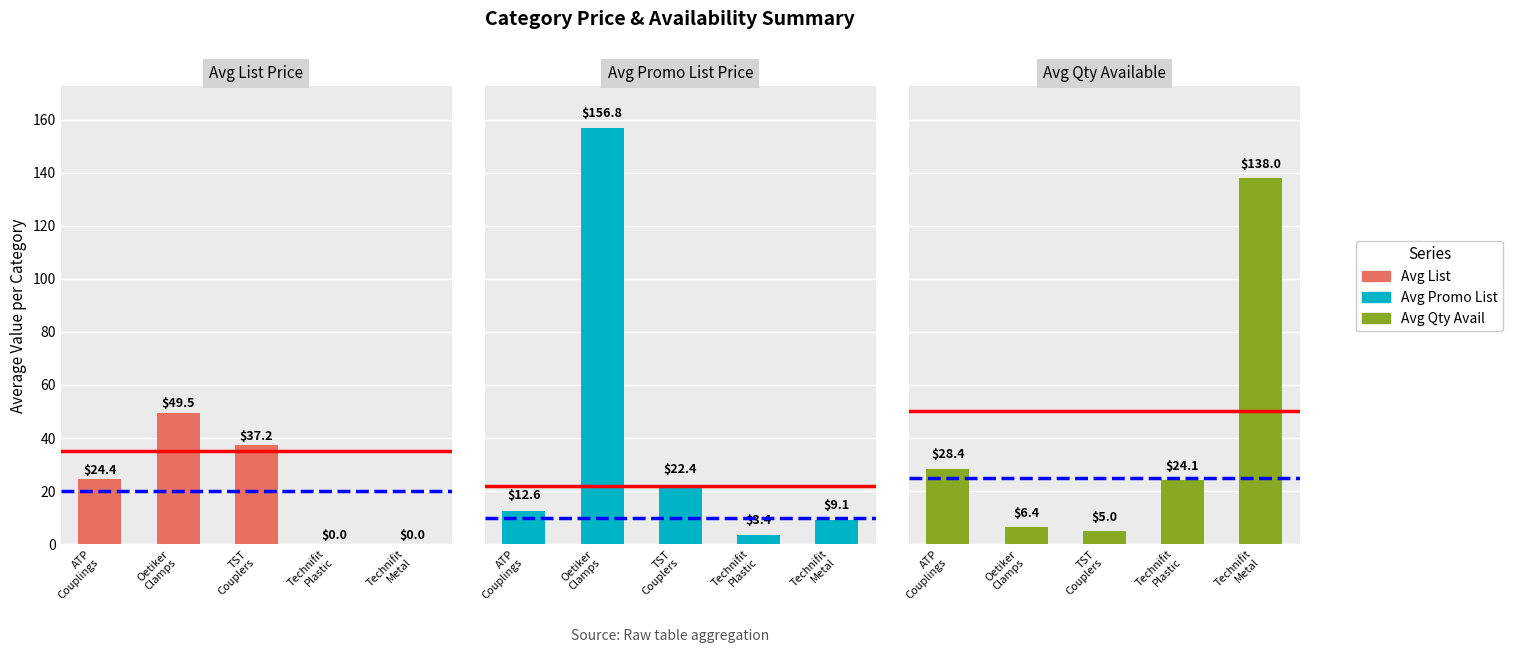

Between Technifit
Metal and ATP
Couplings, which is larger?

ATP
Couplings